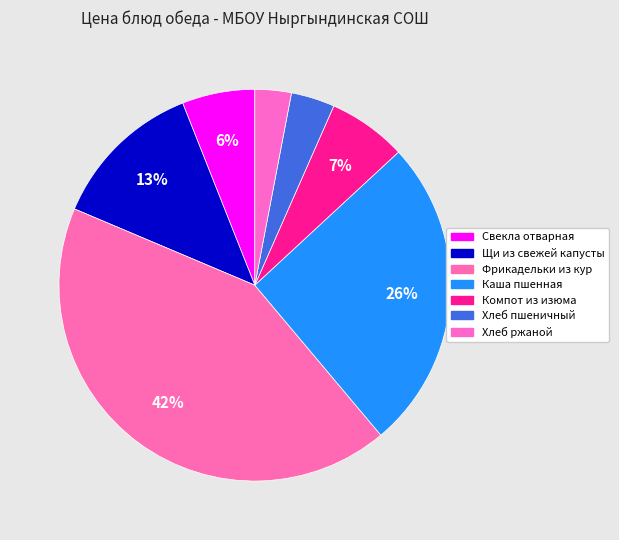

What percentage is the Фрикадельки из кур slice, to the nearest percent?

42%